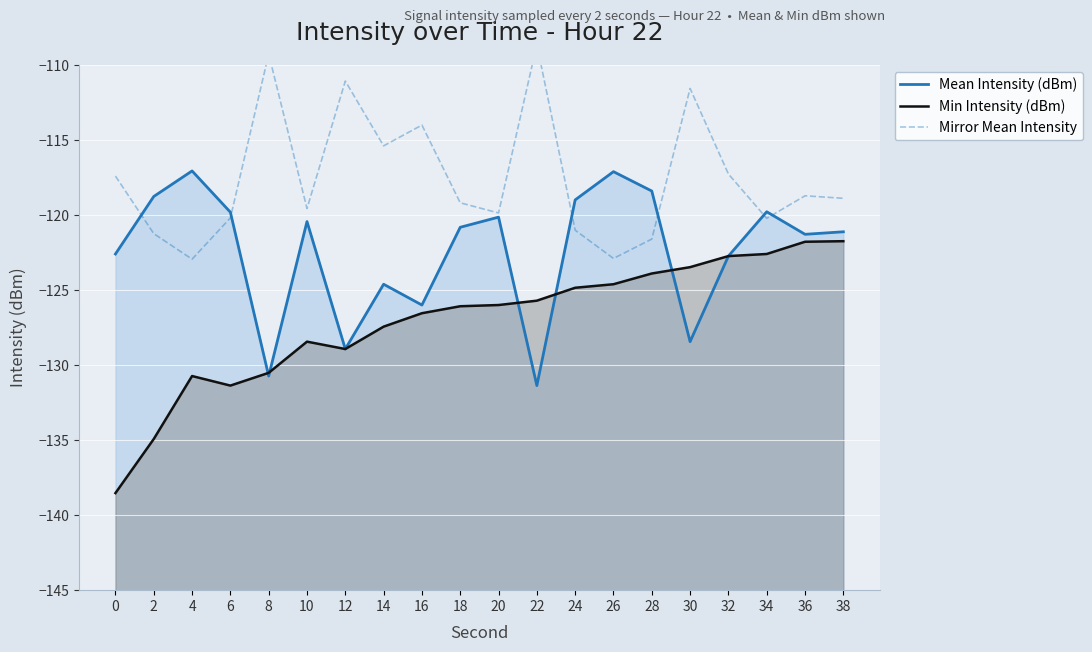

How many values in the Mean Intensity (dBm) series are below -120?

13